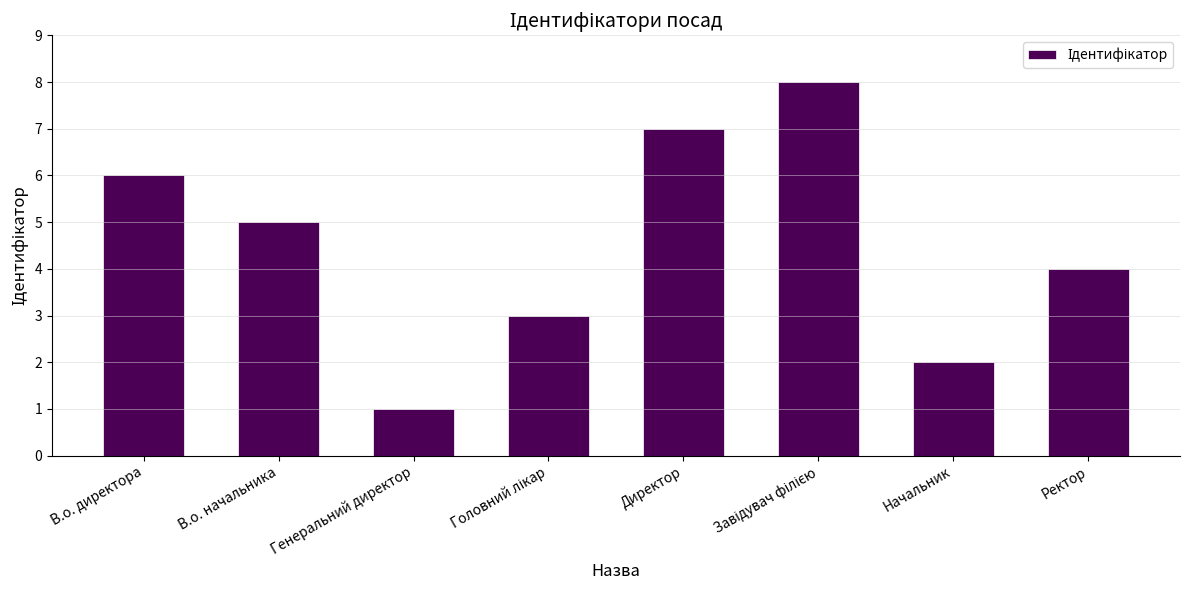

At which label is the value closest to 4?

Ректор